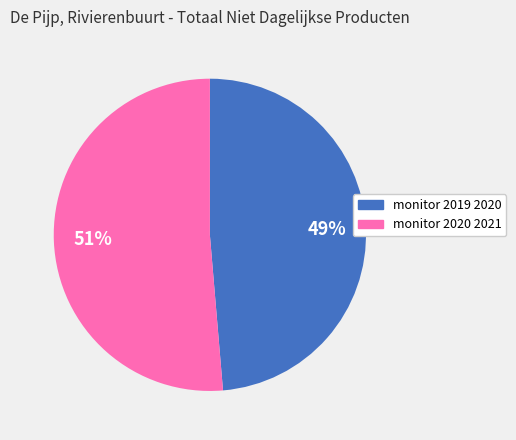

How many slices are in this pie chart?

2